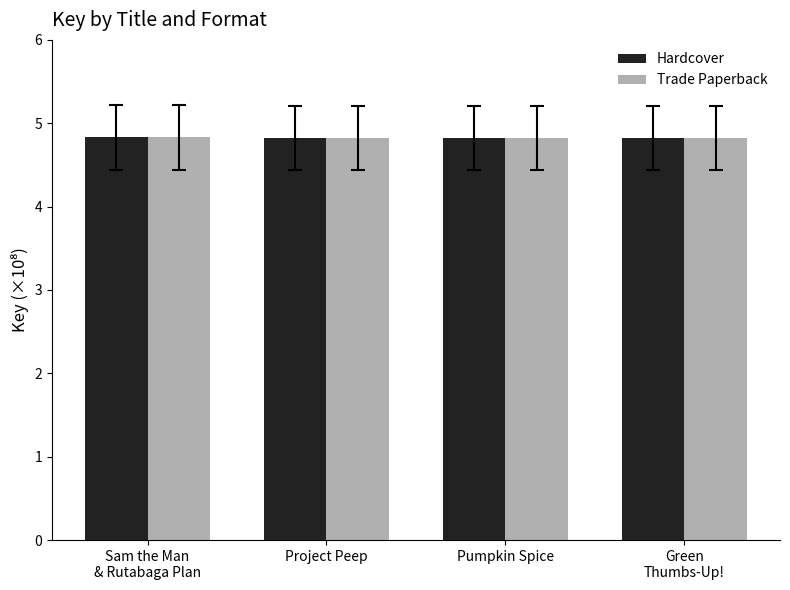

True or false: Hardcover has a value of 4.8 at Project Peep.

True